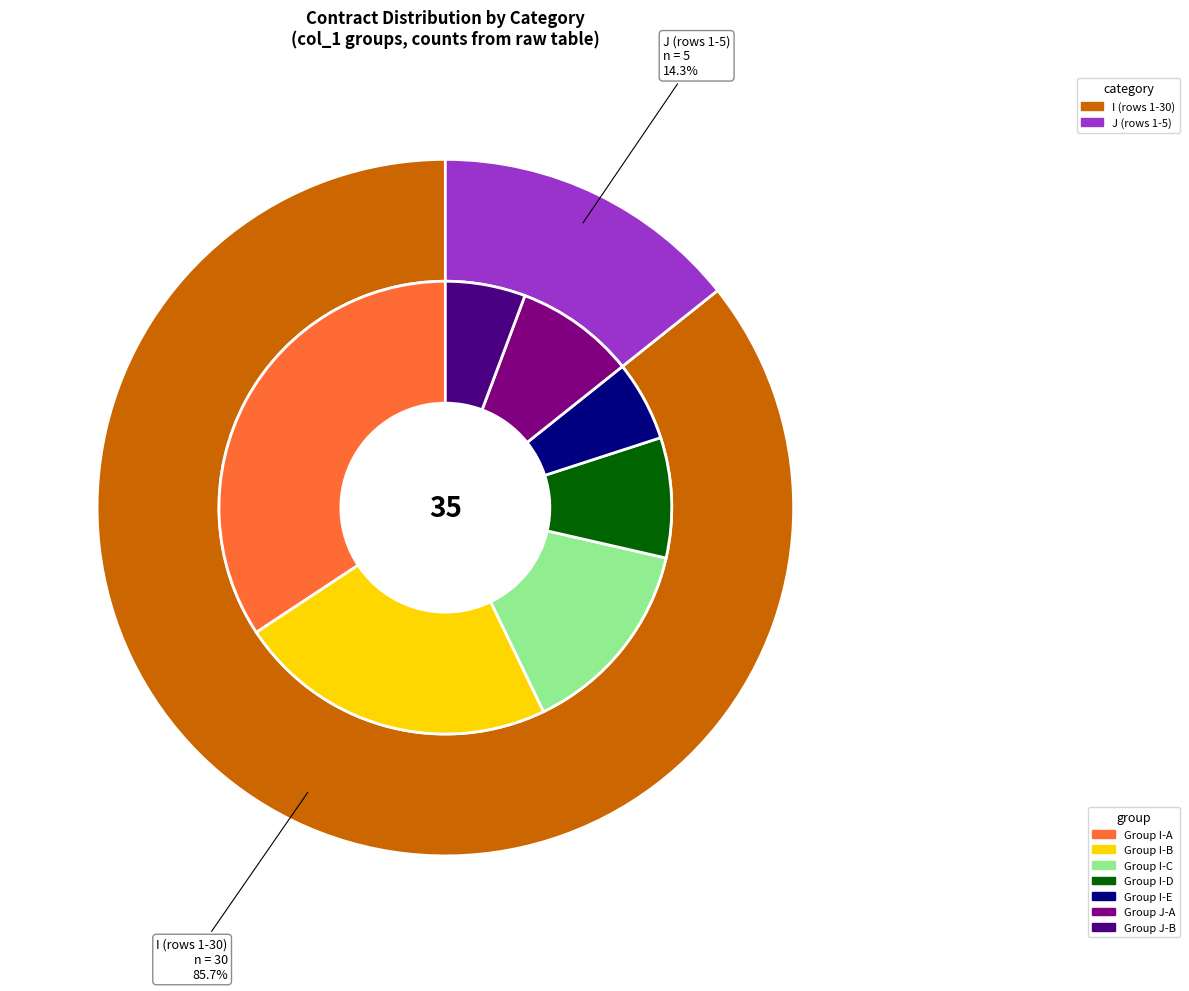

What is the largest slice in the pie chart?

I